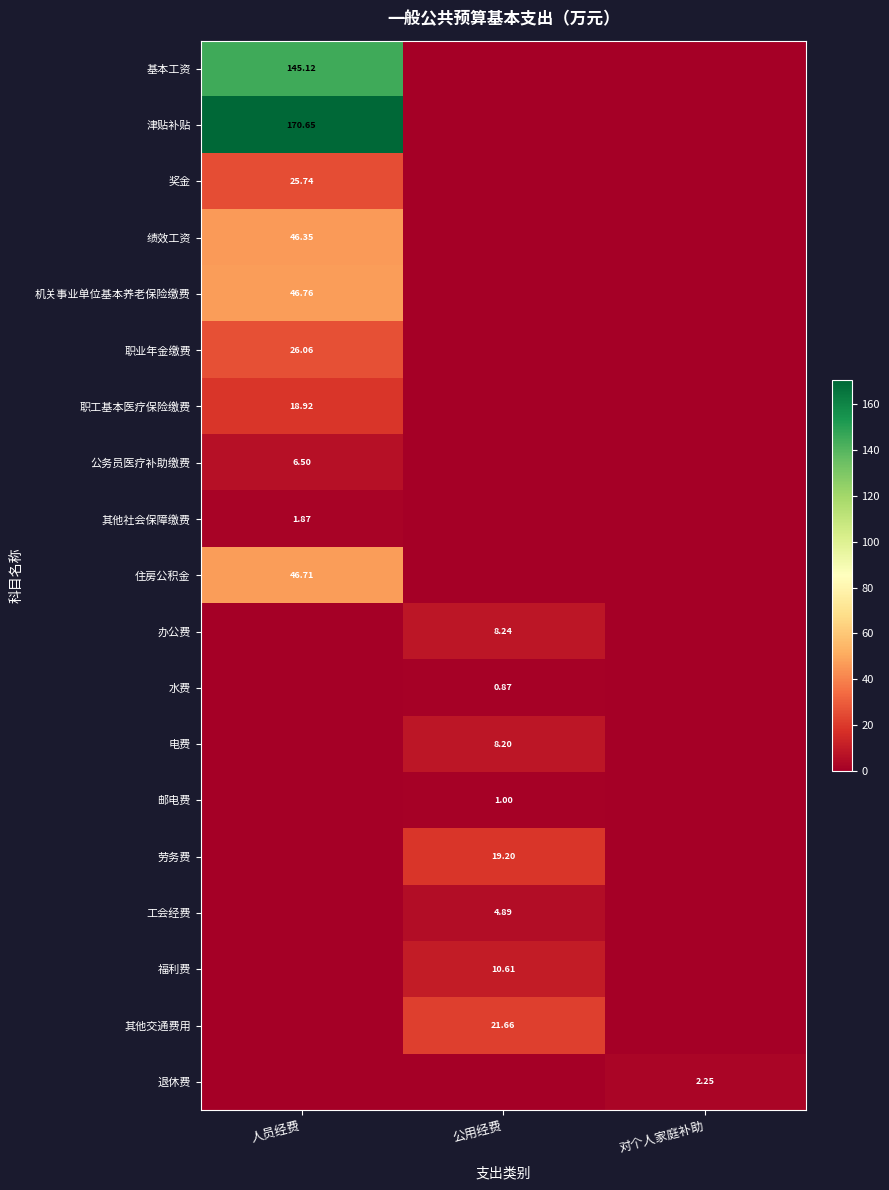

At which category is the sum across all series the highest?

人员经费